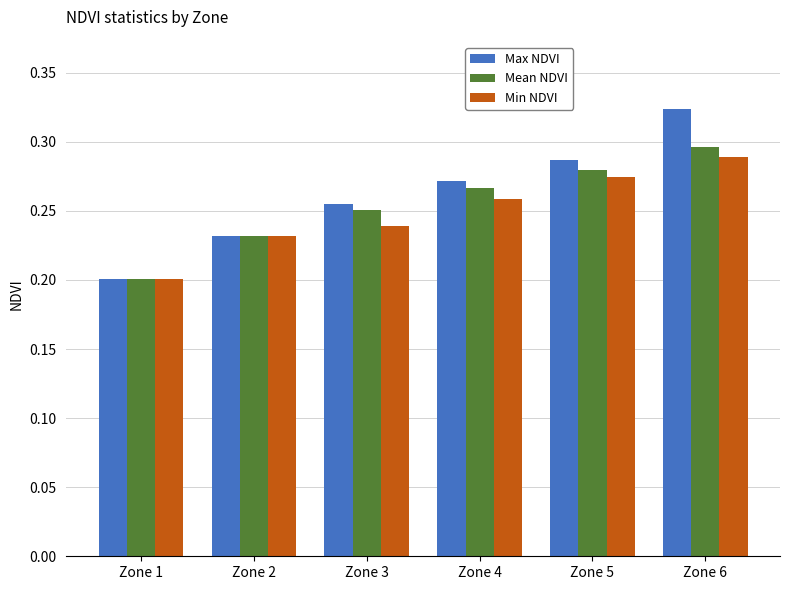

What is the sum of the Mean NDVI values at Zone 4 and Zone 5?

0.5